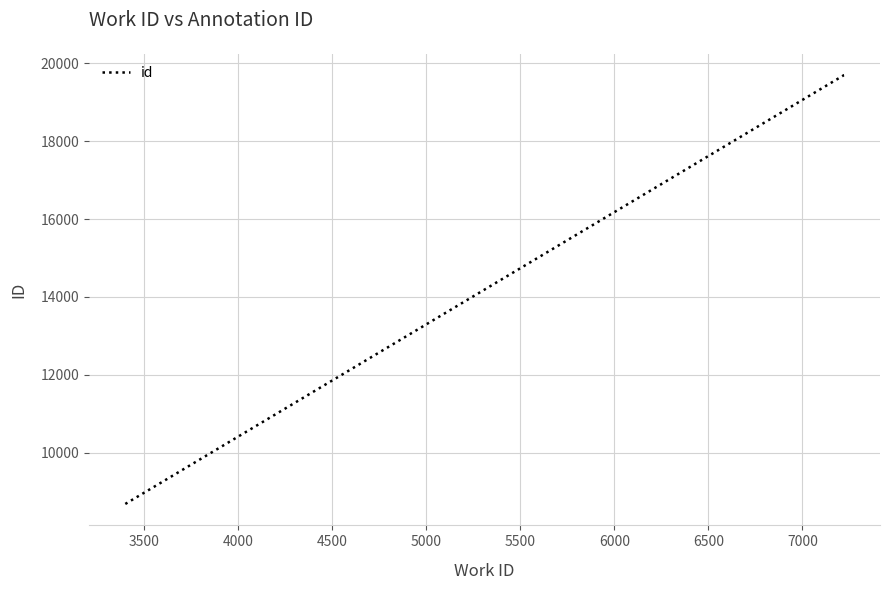

What is the difference between the maximum and minimum values?

11010